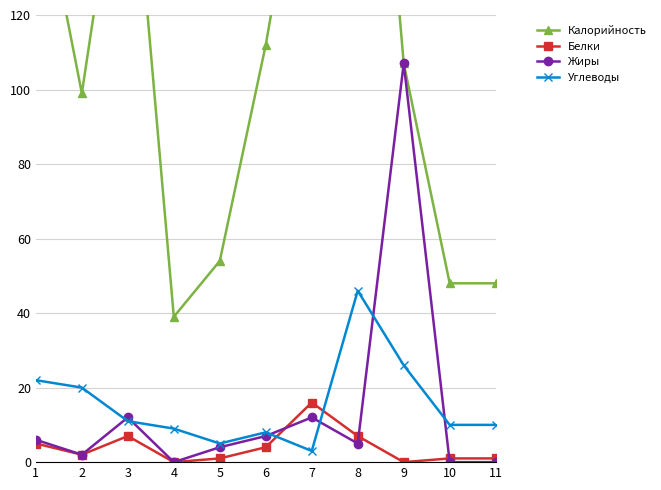

Reading left to right, list all the values displayed in this chart.

Калорийность: 162	99	181	39	54	112	183	252	107	48	48
Белки: 5	2	7	0	1	4	16	7	0	1	1
Жиры: 6	2	12	0	4	7	12	5	107	0	0
Углеводы: 22	20	11	9	5	8	3	46	26	10	10